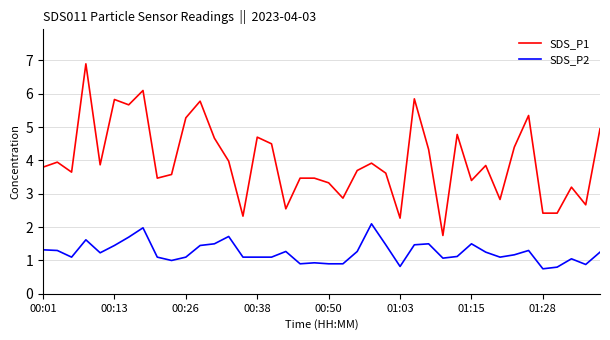

Count the number of data series in this chart.

2